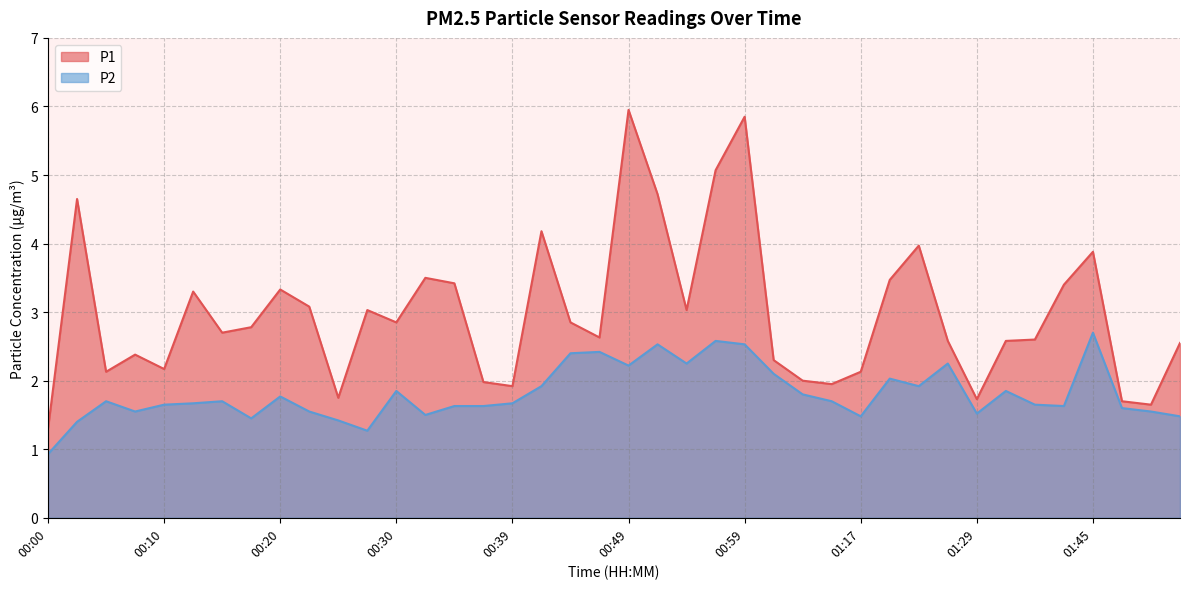

What is the greatest value displayed?

6.0